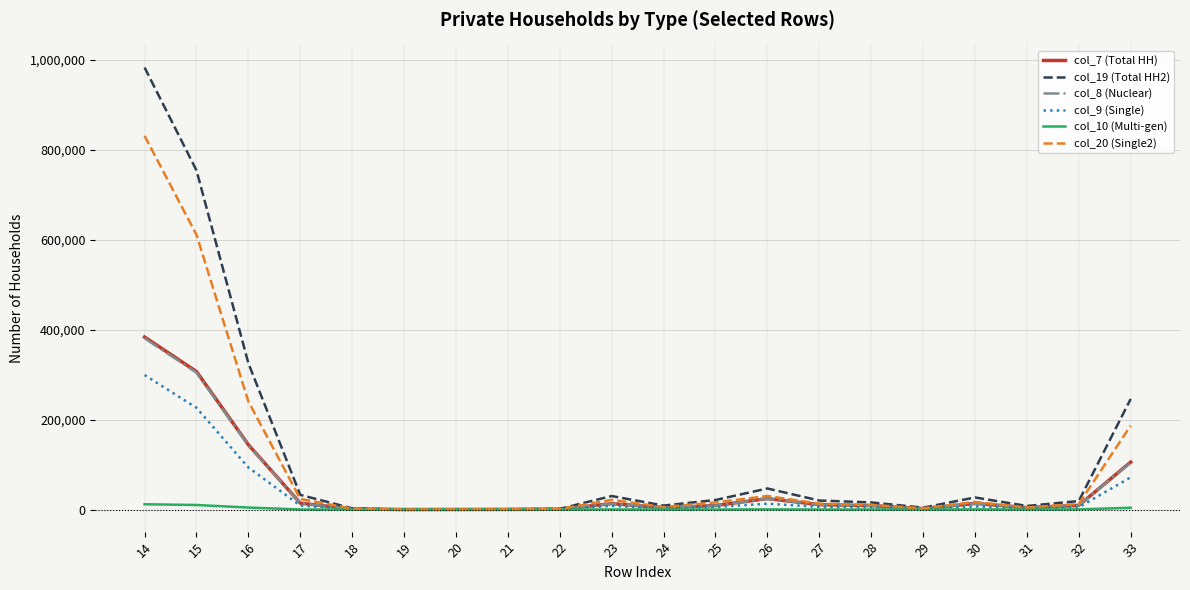

What is the greatest value displayed?

983464